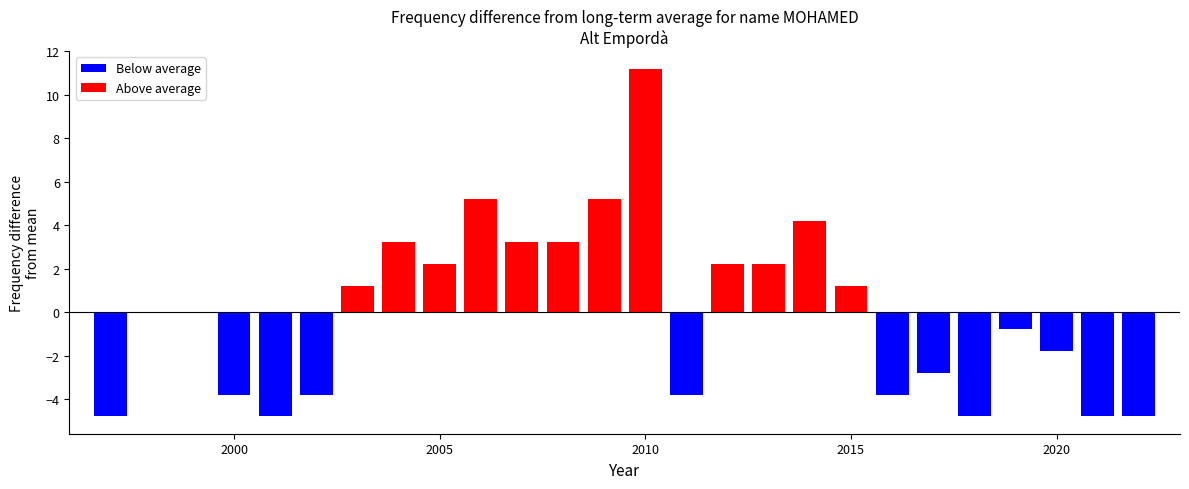

True or false: the data shows 6 at 1997.

False